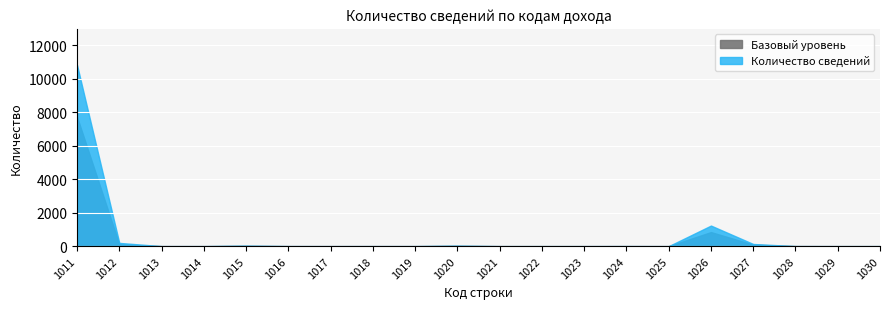

What is the value of the Код строки point at the 18th from the left?

1028